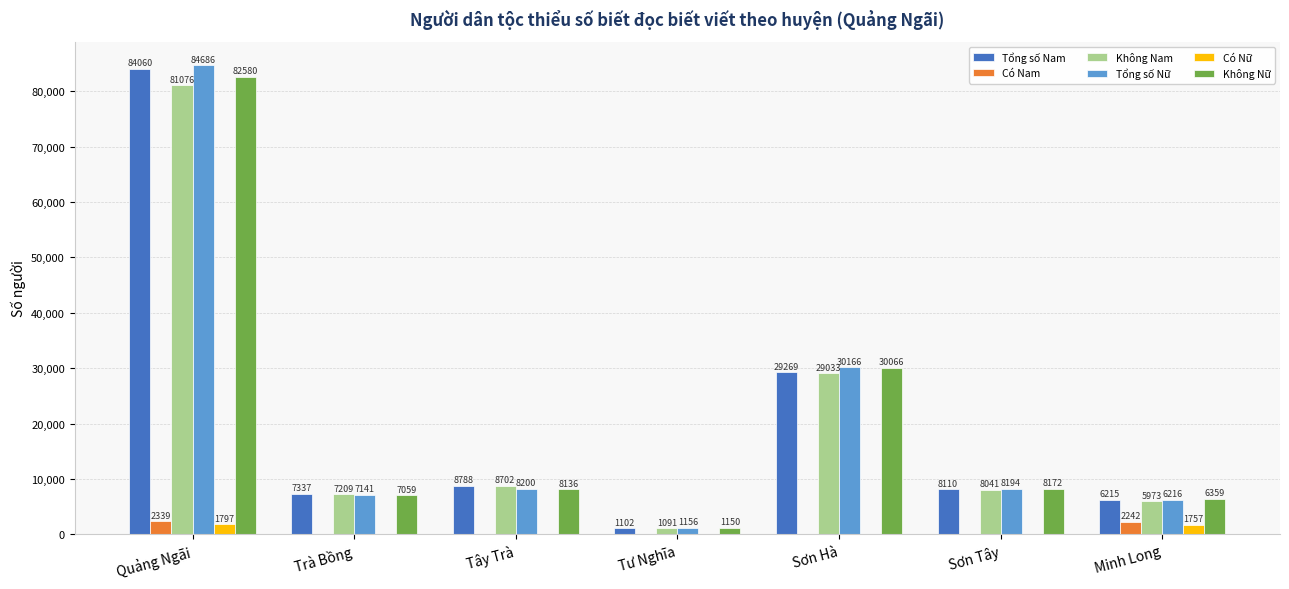

What is the highest value of the Không Nam series?

81076.2